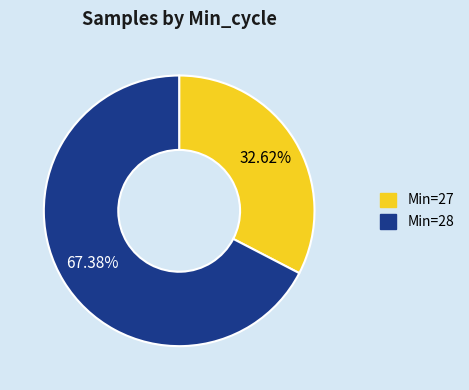

Count the number of slices in the pie.

2